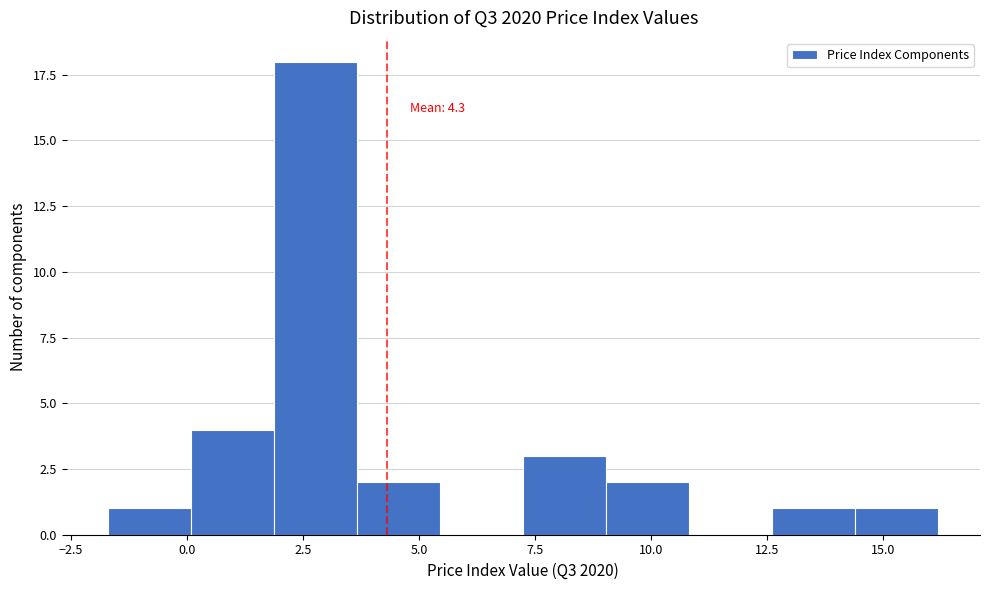

Around what value on the x-axis is the tallest bar? Give the approximate position of its centre, as read against the axis.

3.0